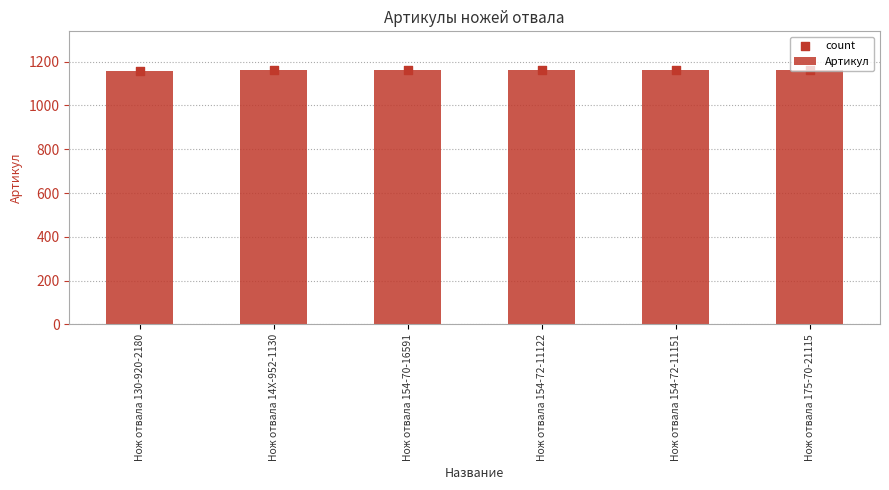

What are all the series names shown in the legend?

Артикул, count